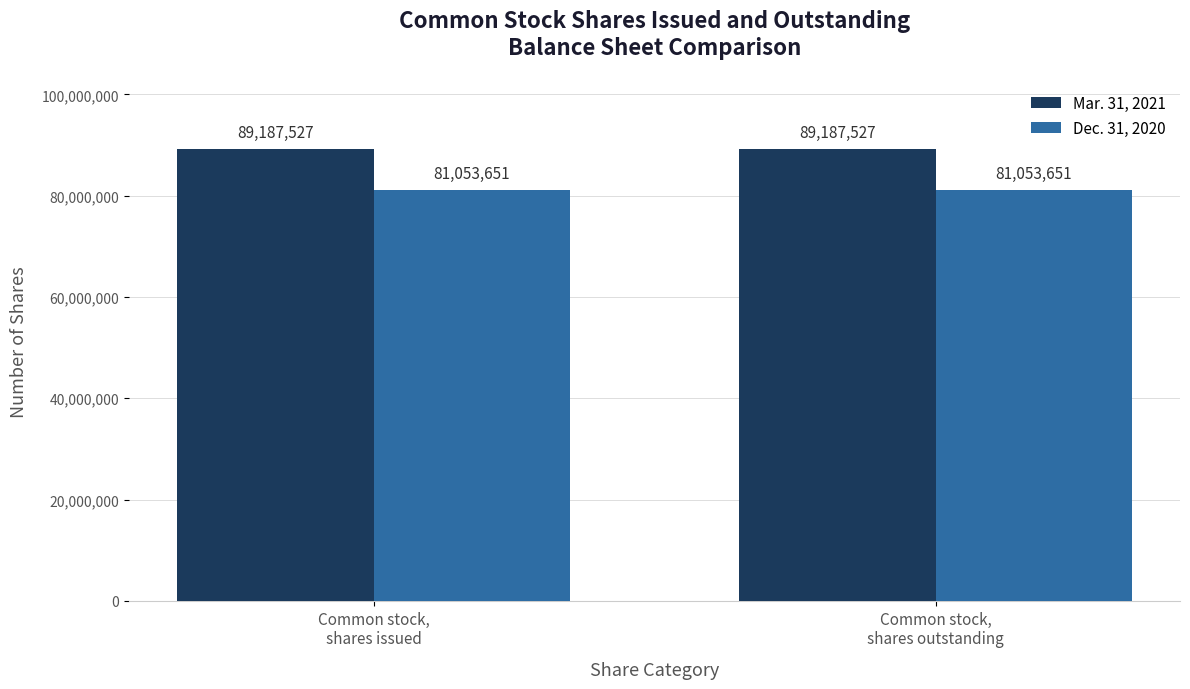

Rank the series by their maximum value, from highest to lowest.

Mar. 31, 2021, Dec. 31, 2020